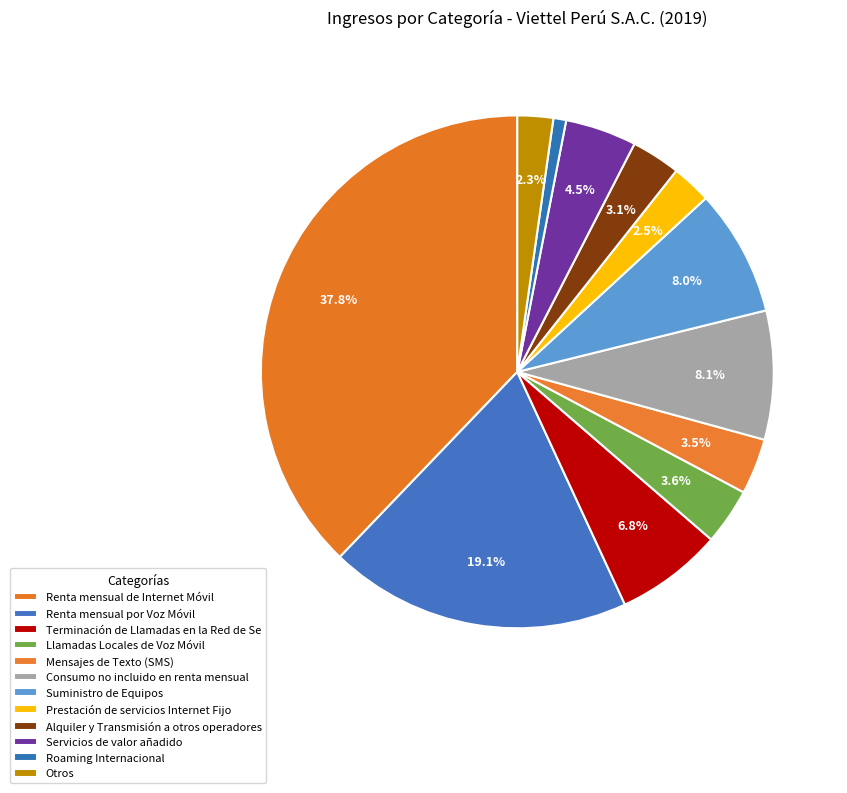

Is there a majority slice in this chart?

No